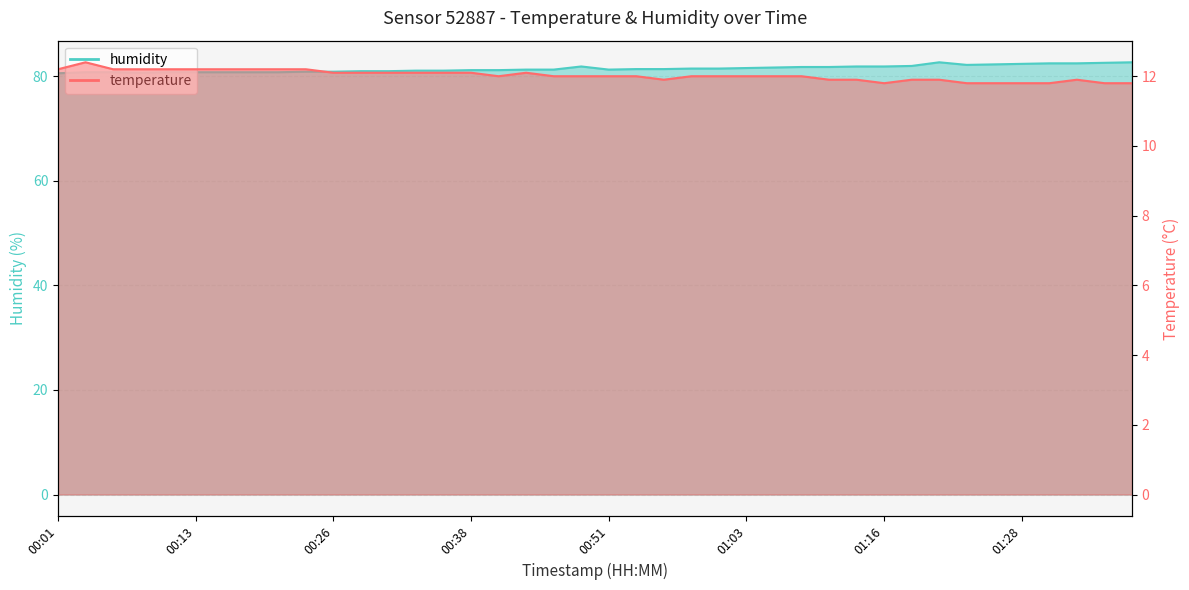

How many lines are shown in the chart?

2